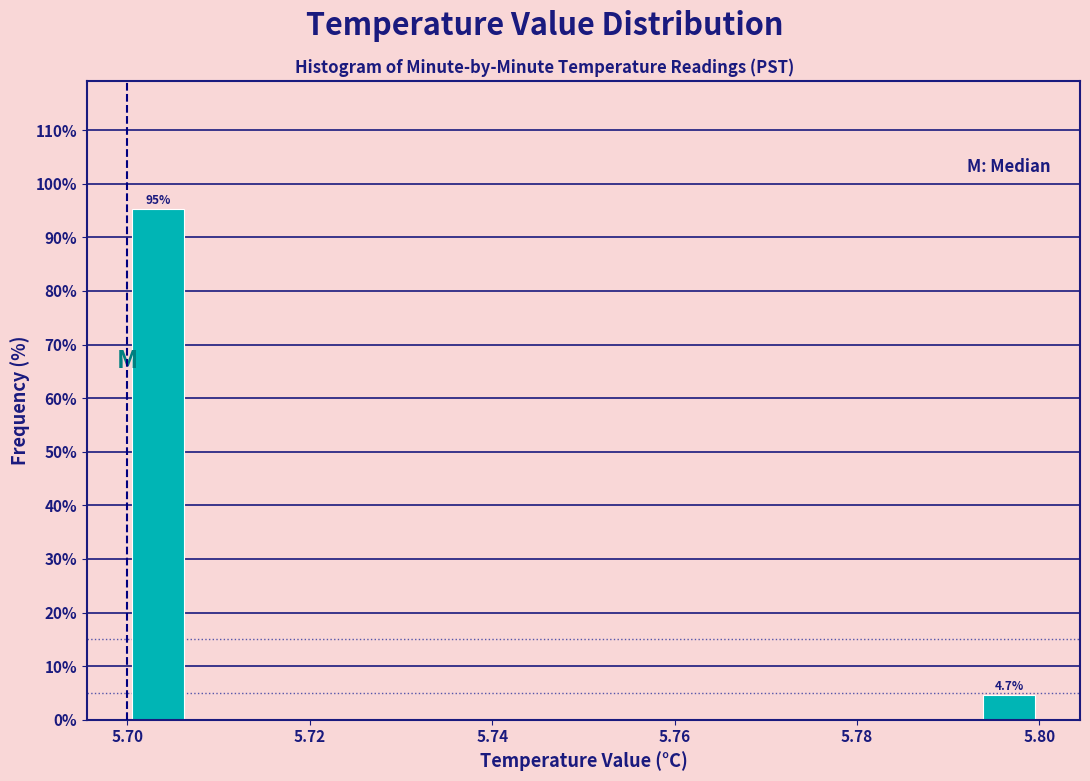

Around what value on the x-axis is the tallest bar? Give the approximate position of its centre, as read against the axis.

5.704